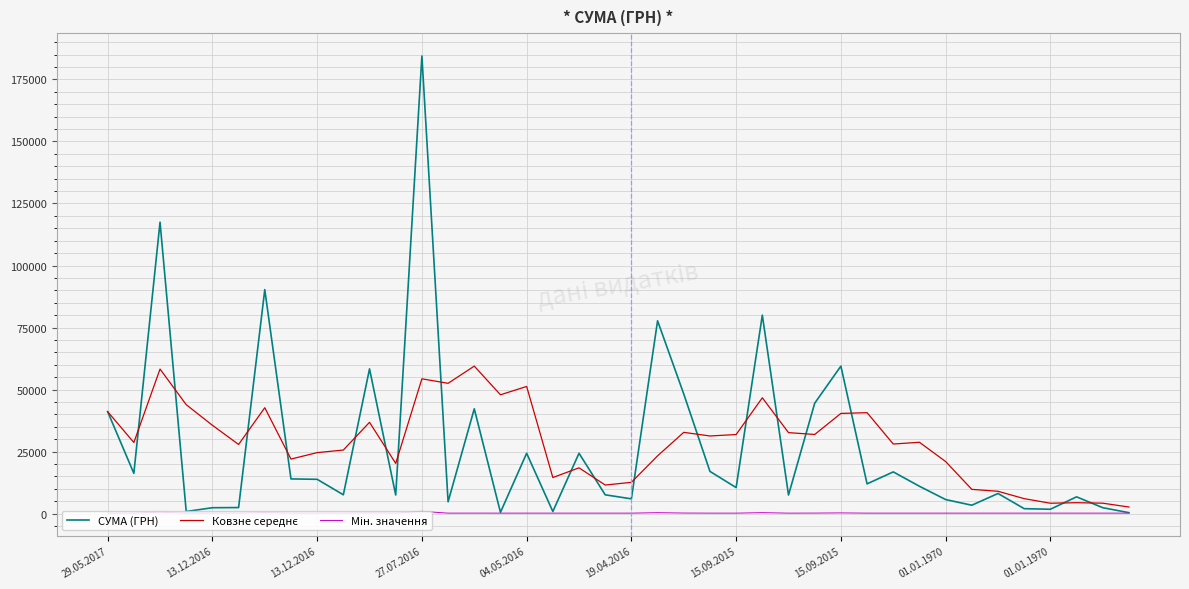

What is the greatest value displayed?

184432.0